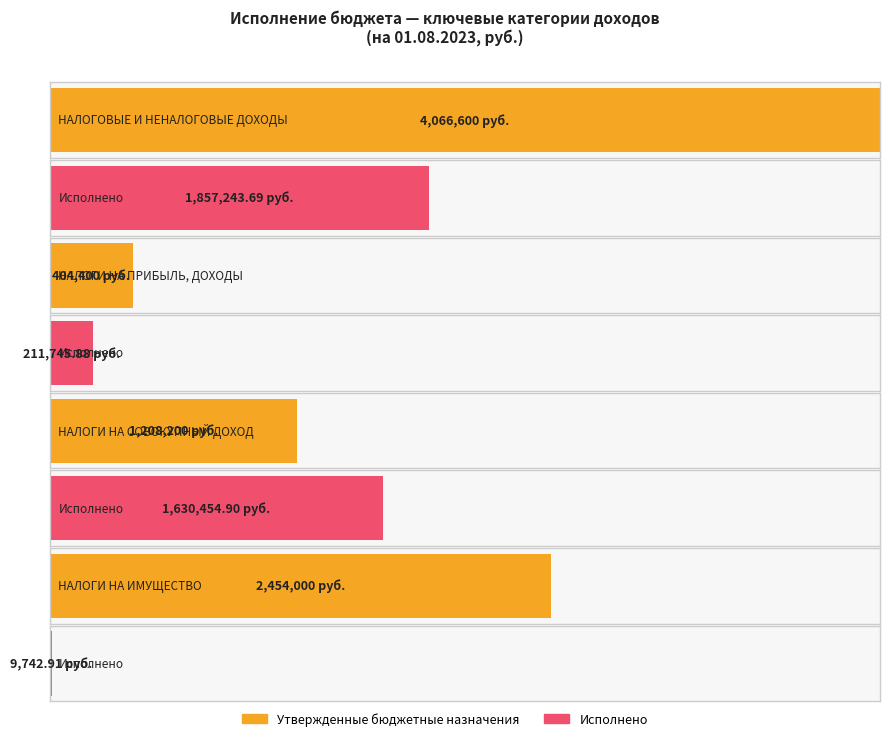

What is the difference between the highest and lowest values at НАЛОГИ НА ИМУЩЕСТВО?

2444257.1